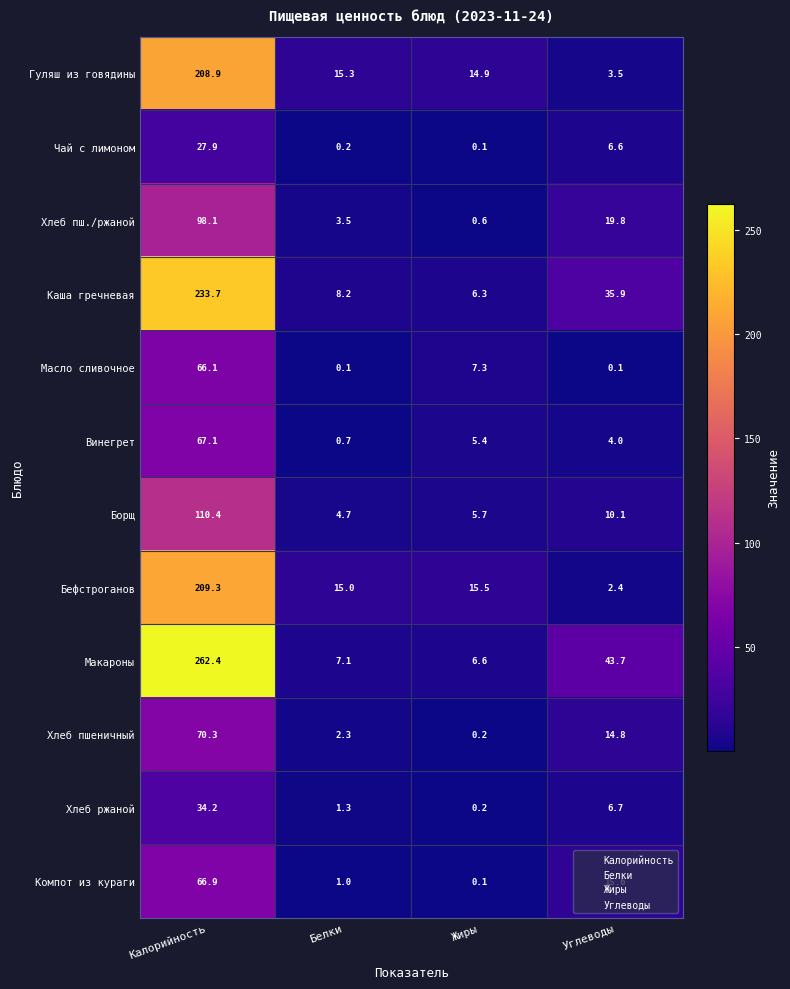

What is the difference between the Винегрет values at Жиры and Калорийность?

61.7